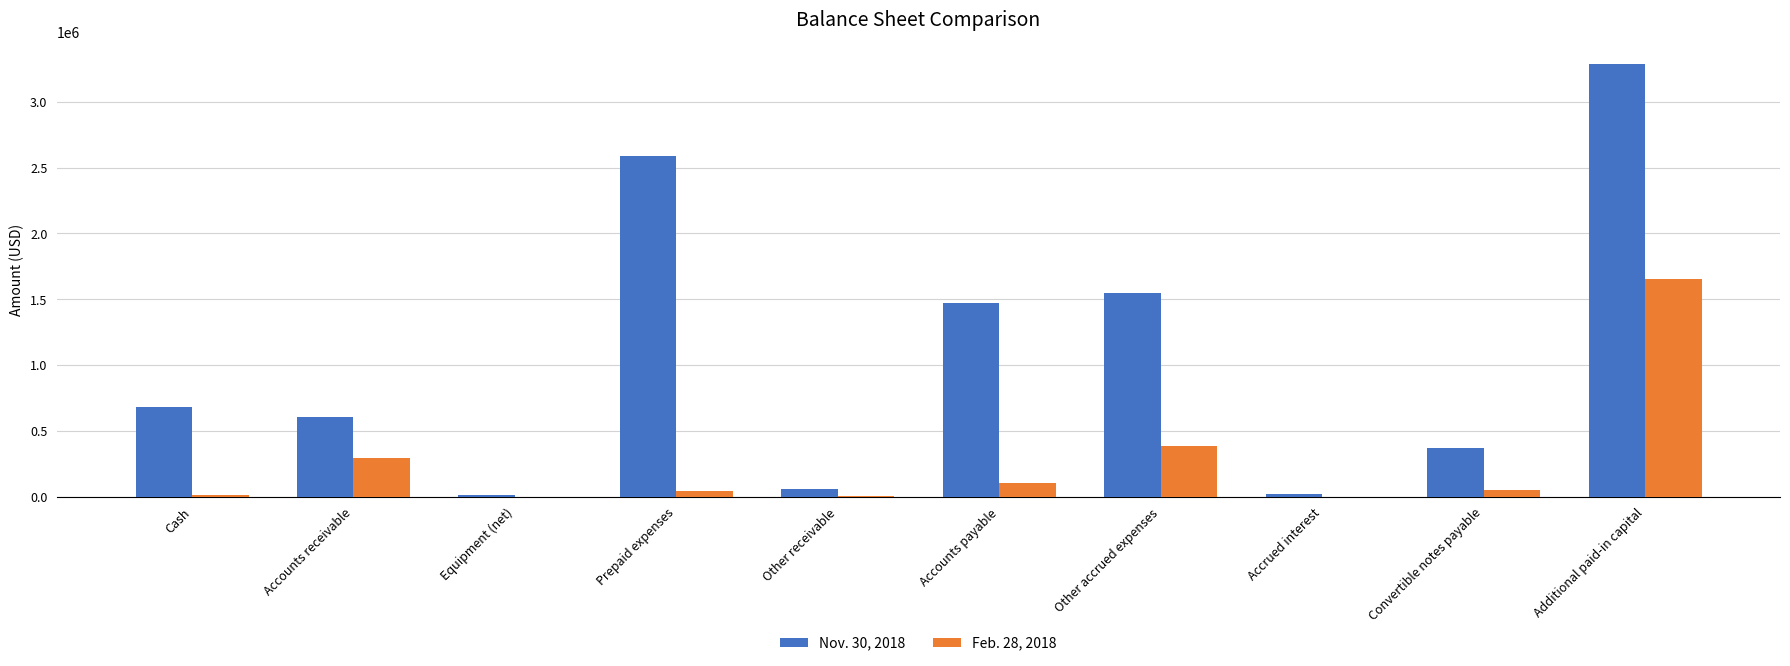

Is the value of Feb. 28, 2018 at Accounts receivable greater than the value of Nov. 30, 2018 at Prepaid expenses?

No